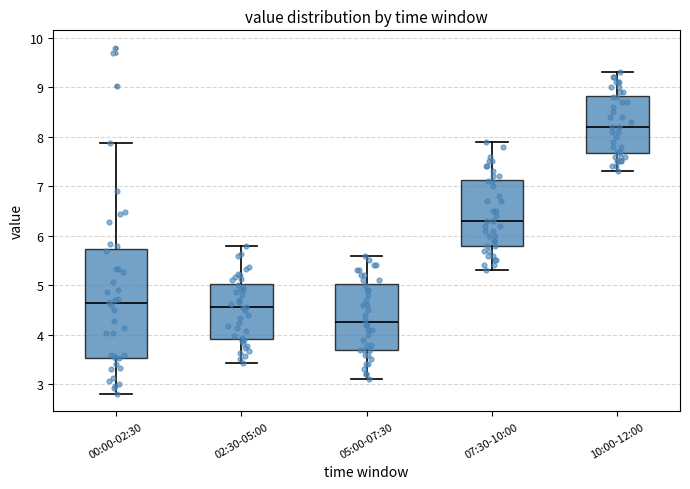

Which box is the tallest, from its lower edge to its upper edge?

00:00-02:30